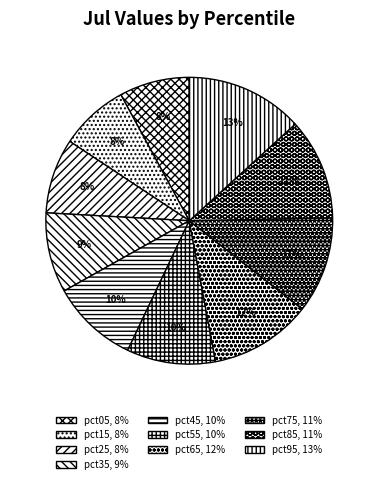

Which category has the biggest portion of the pie?

pct95